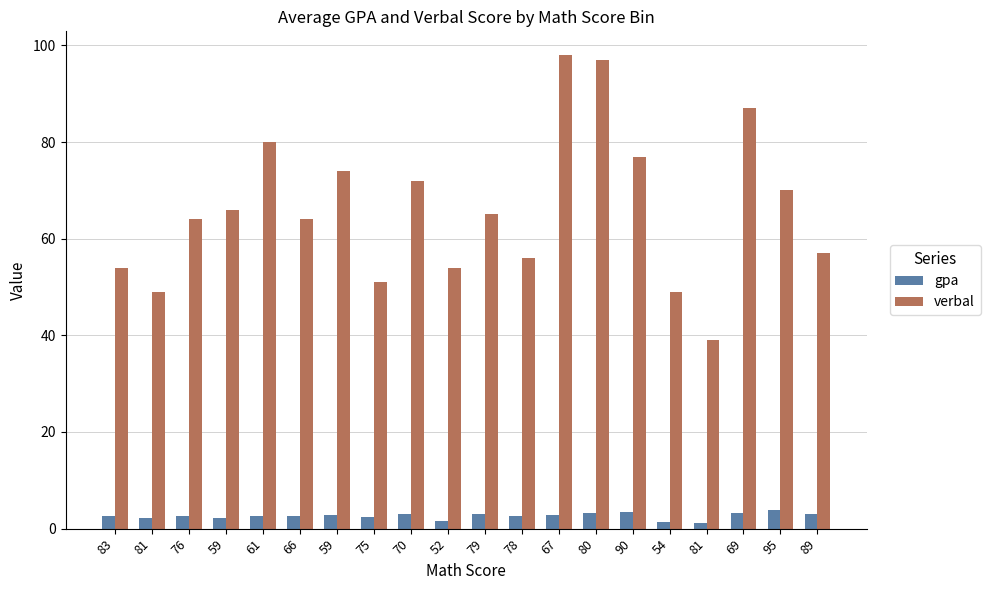

What is the label of the 1st bar from the right?

89